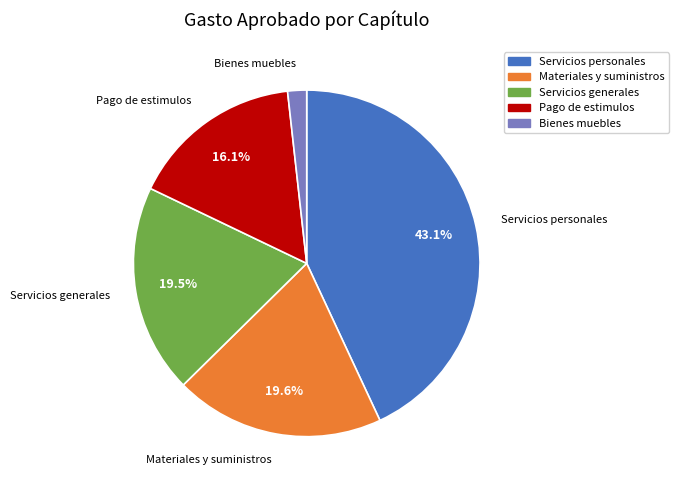

Which slice is the smallest?

Bienes muebles